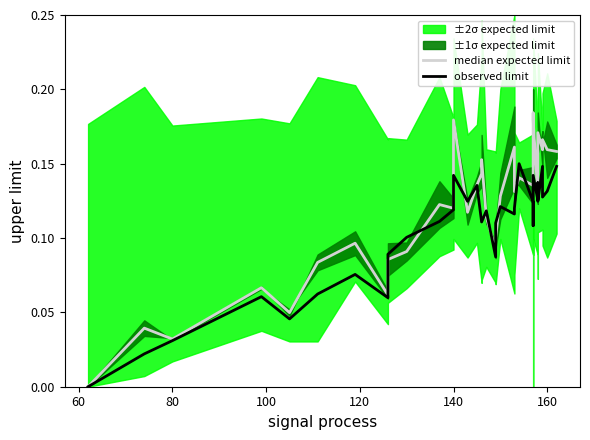

At which category does observed limit reach its first local peak?

100